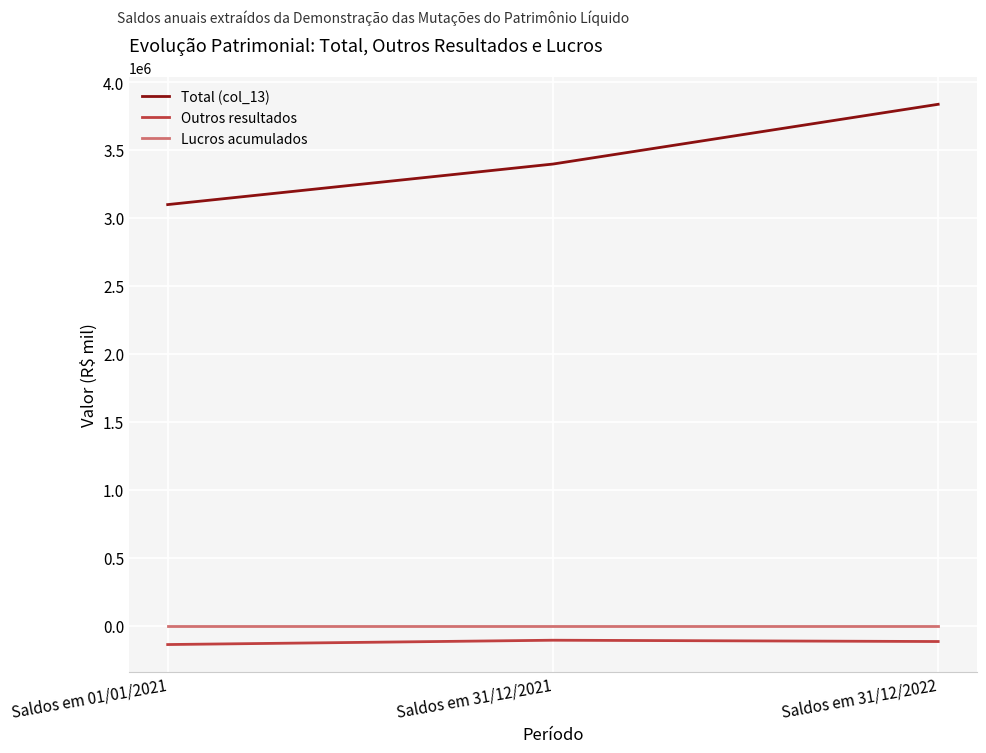

The value of Lucros acumulados at Saldos em 31/12/2022 is 0. True or false?

True